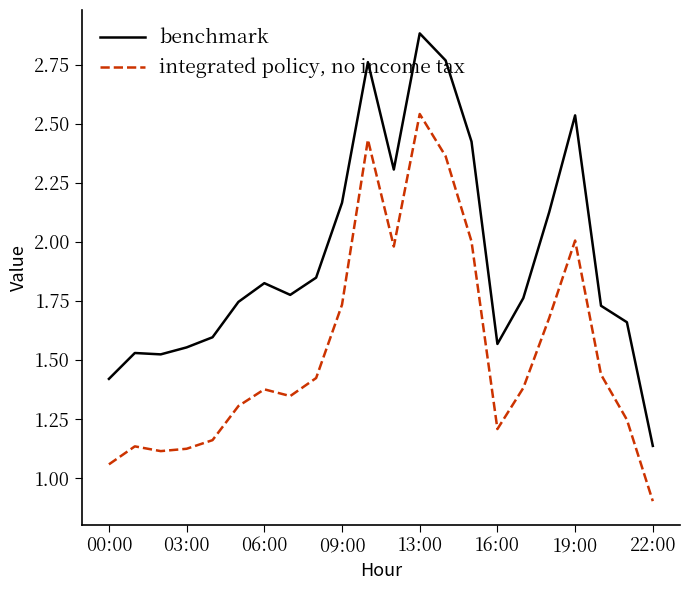

Which series has the widest spread of values?

benchmark